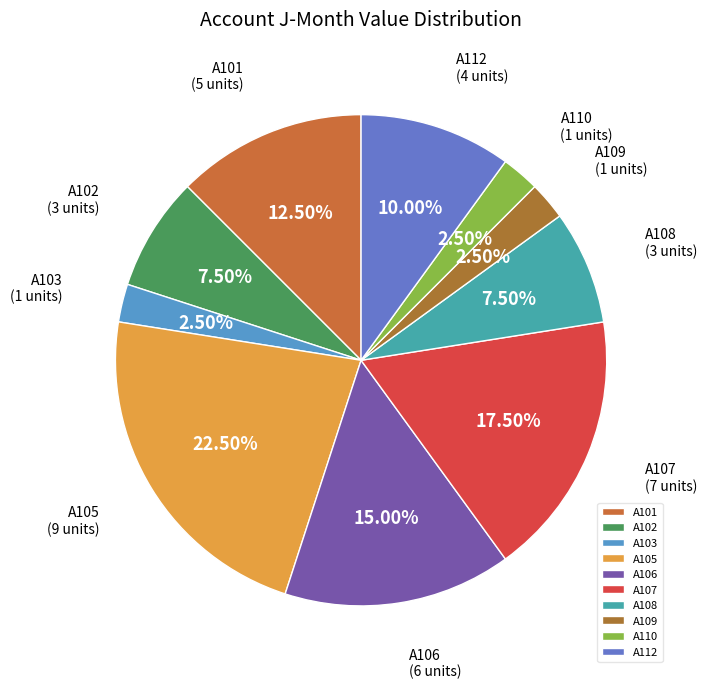

To the nearest percent, what percentage of the pie is A112?

10%